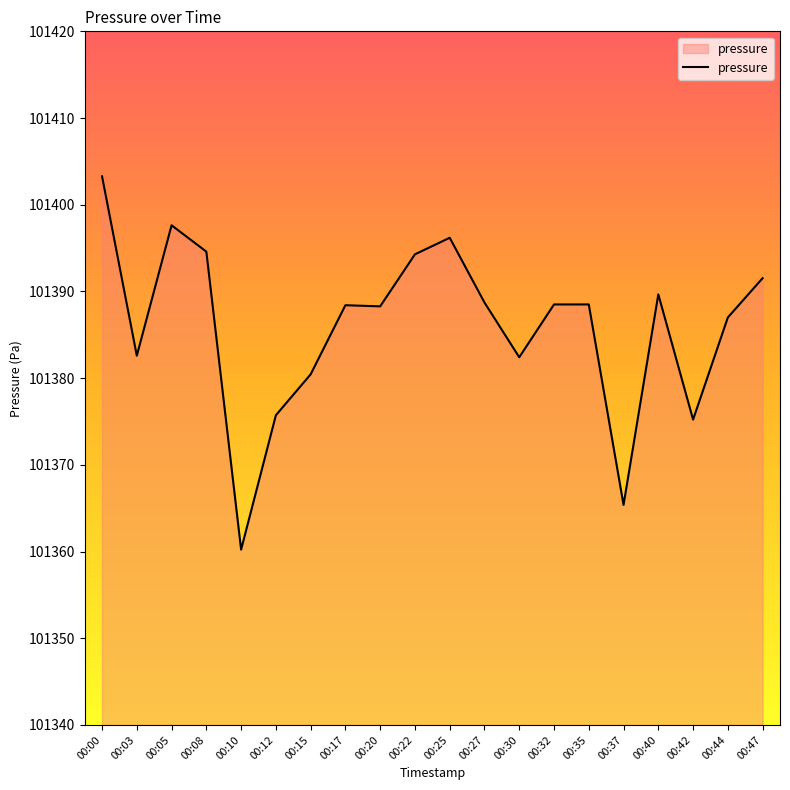

What is the average value?

101385.9